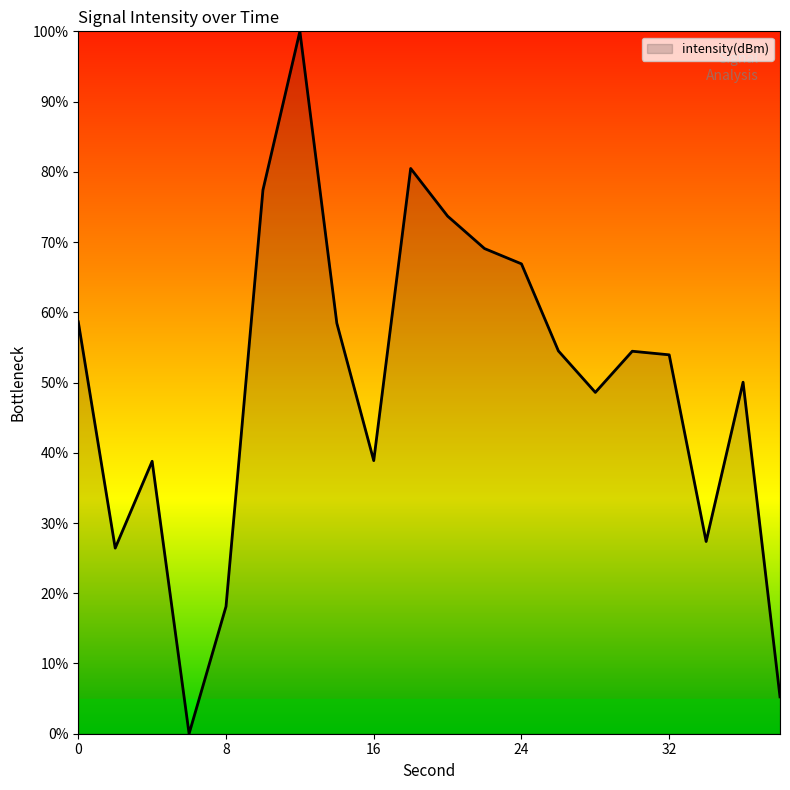

How many interior local peaks (higher than both neighbors) does the data have?

5